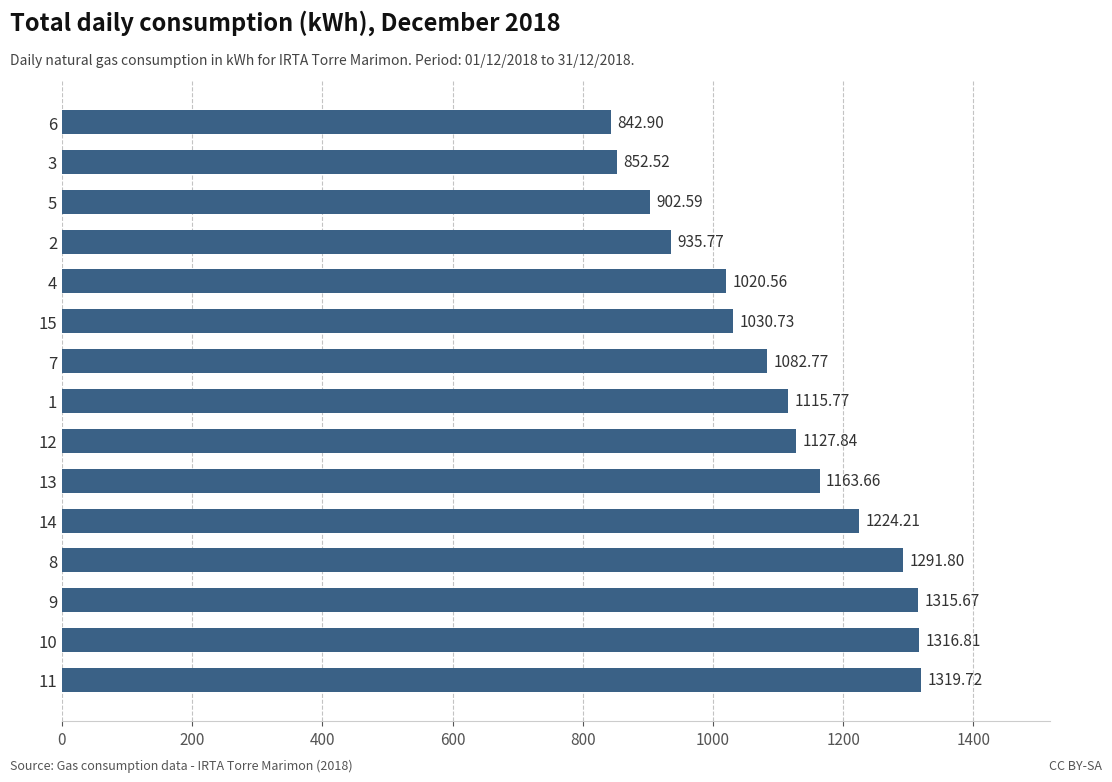

Rank the categories by value from highest to lowest.

11, 10, 9, 8, 14, 13, 12, 1, 7, 15, 4, 2, 5, 3, 6